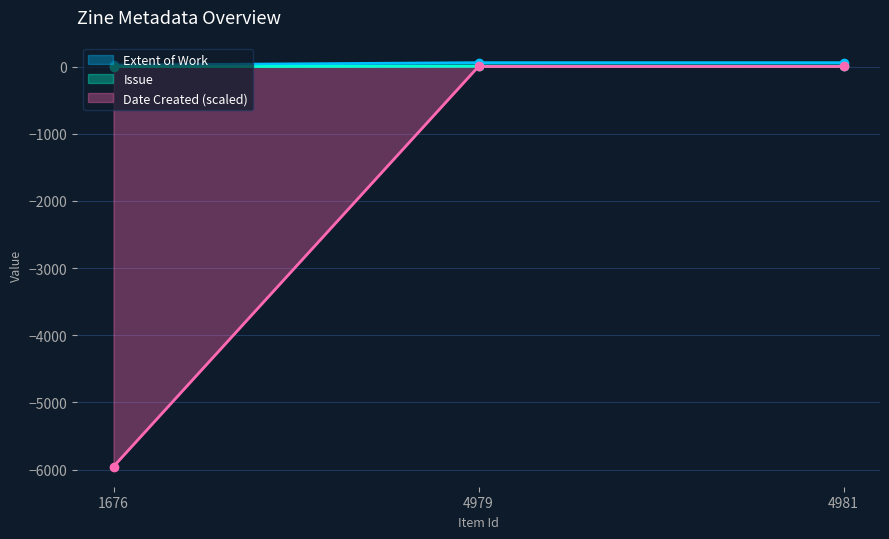

At 1676, list the series in order from largest to smallest.

Extent of Work, Date Created, Issue